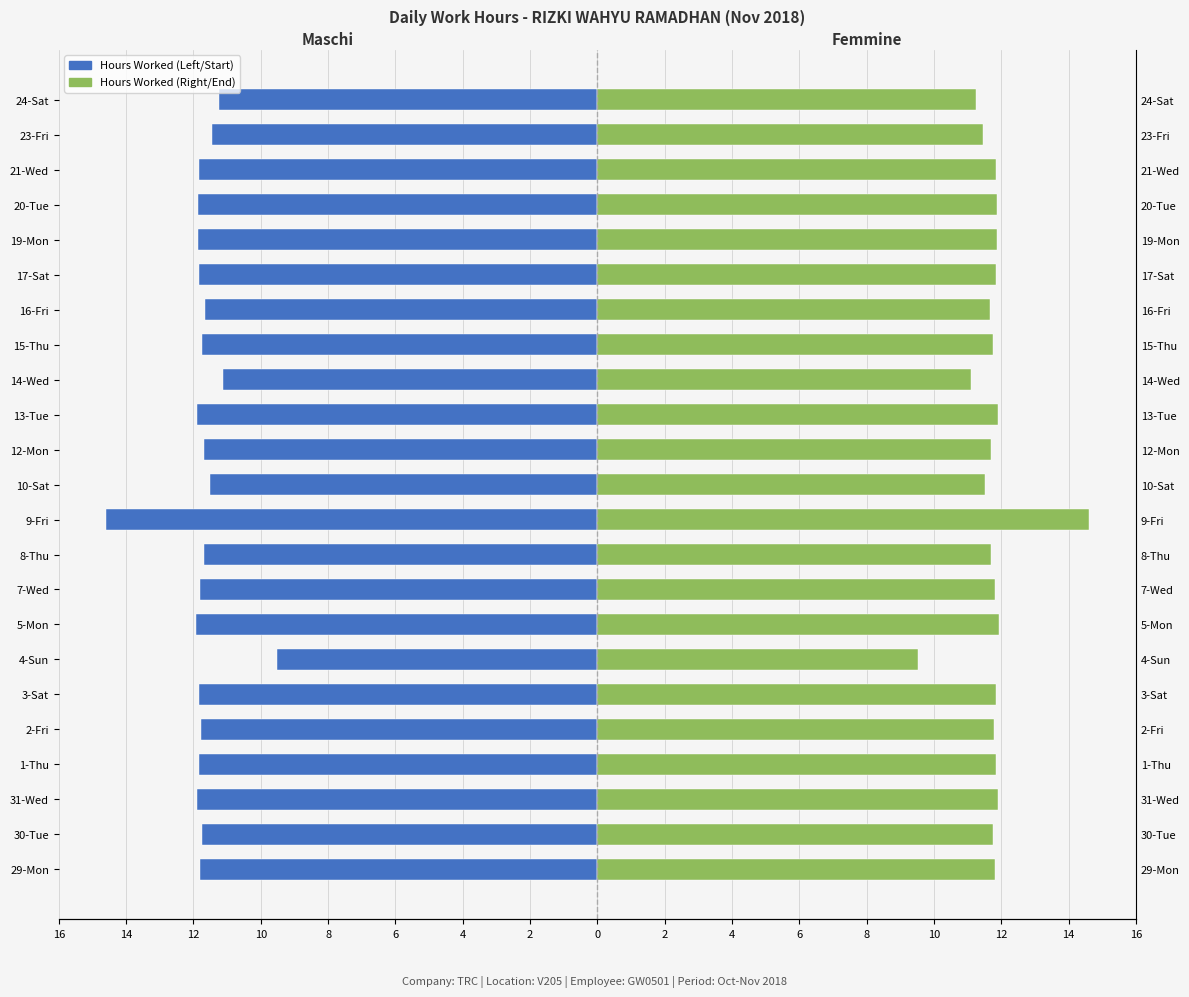

How many bars are there in total?

46